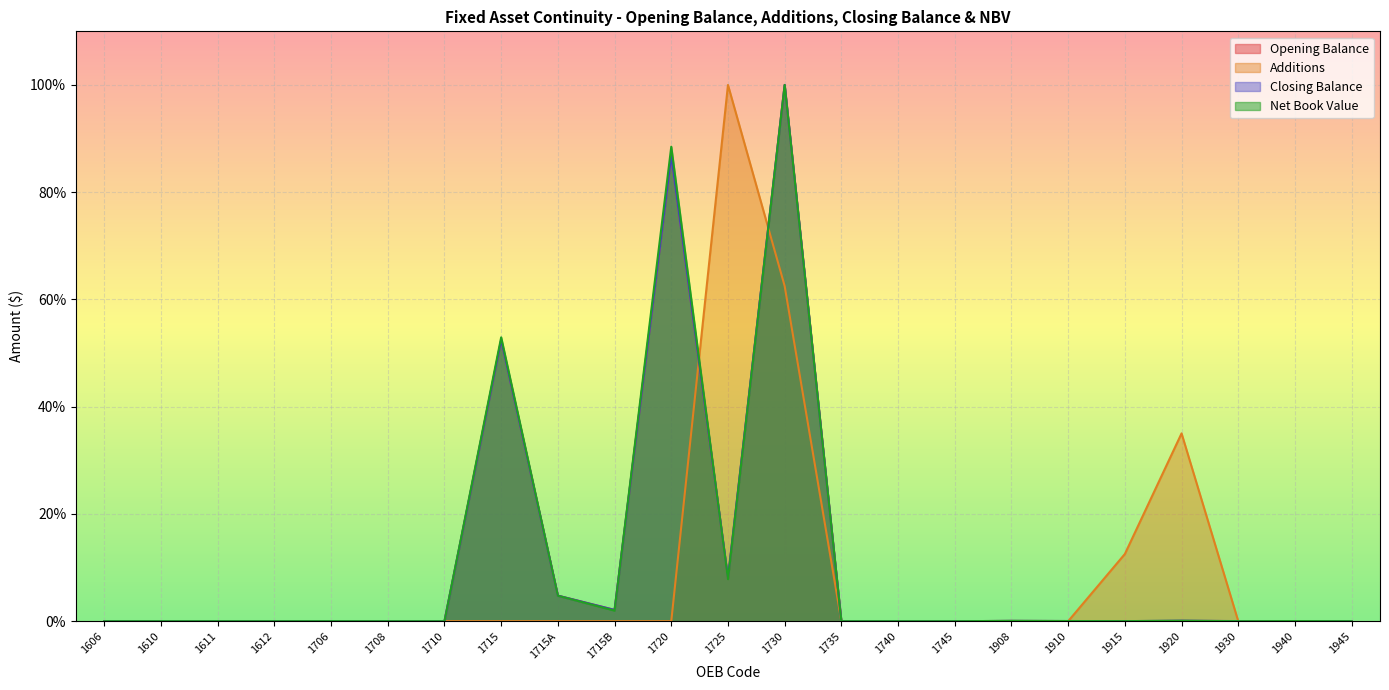

The Net Book Value series shows 0.0 at 1708. True or false?

True